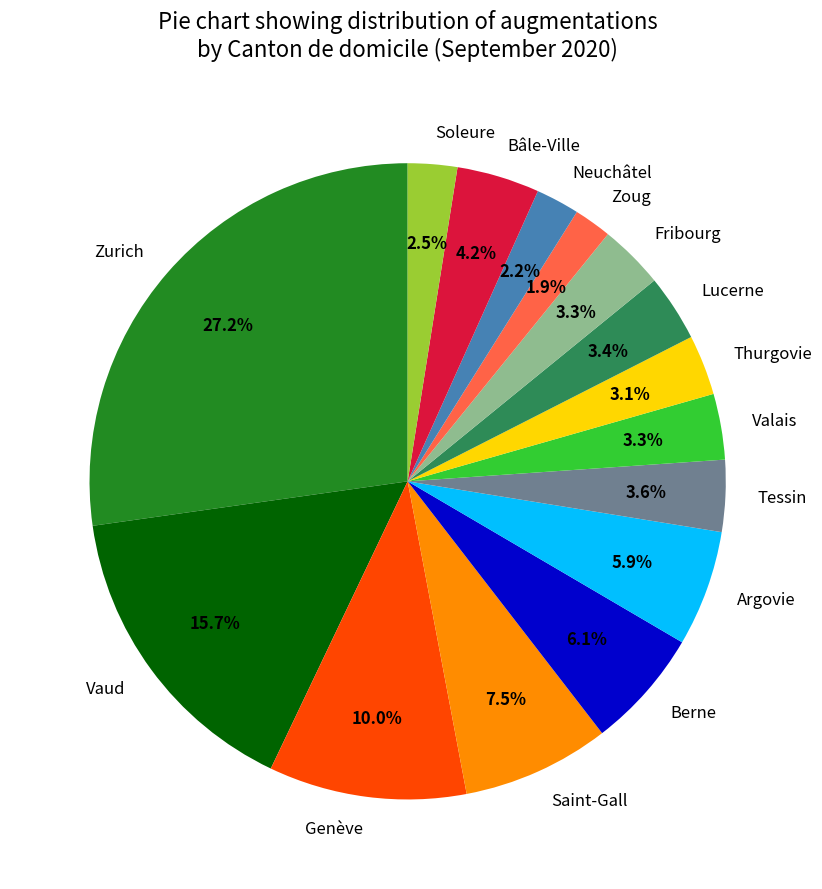

Between Saint-Gall and Valais, which is larger?

Saint-Gall